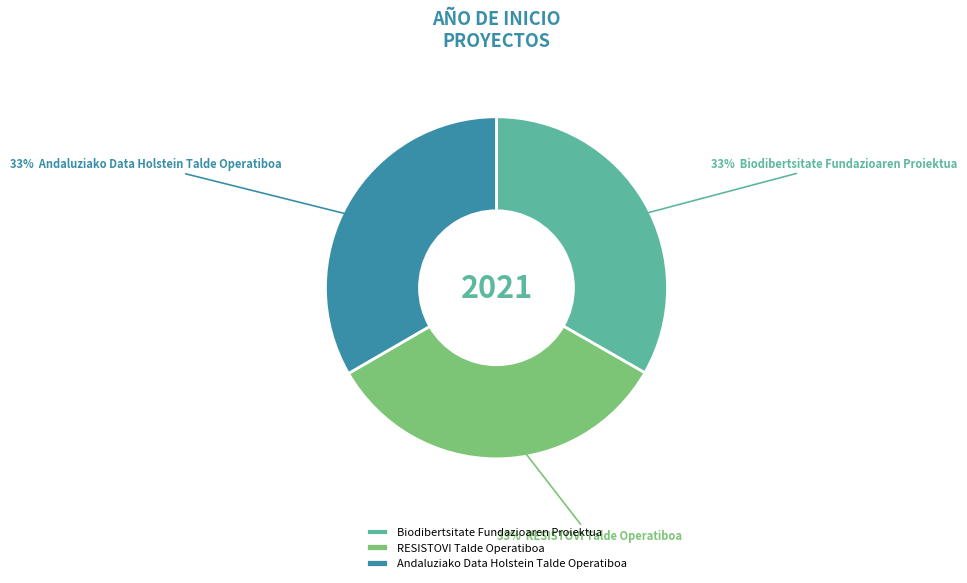

Combined, do Biodibertsitate Fundazioaren Proiektua and RESISTOVI Talde Operatiboa account for over 50%?

Yes